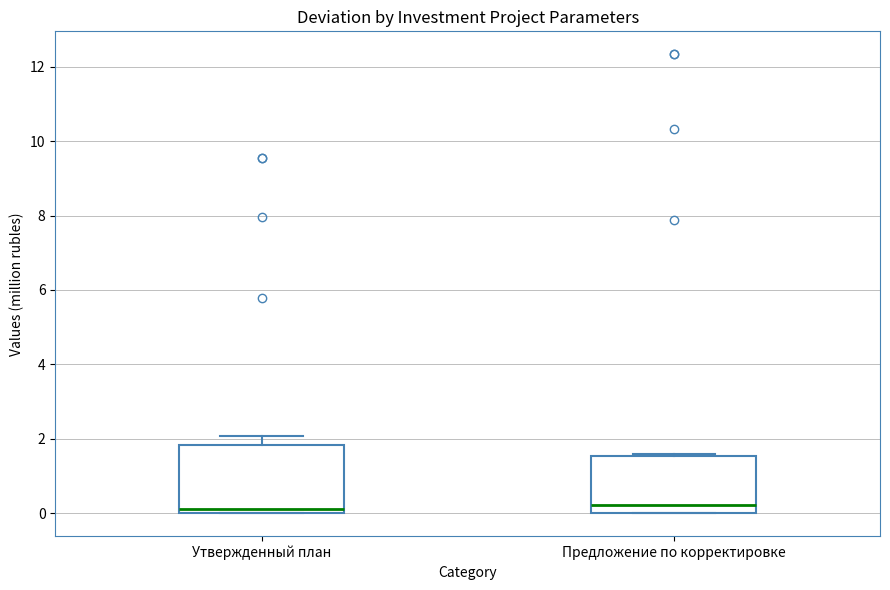

Reading left to right, transcribe this box plot: for each box, give where its median line is, the range the box spans, and where its two whiskers end, as read against the y-axis. The values are not printed on the chart, so give them approximately, as read against the axis.

Утвержденный план: median 0.2, box 0.0 to 1.8, whiskers 0.0 to 2.0
Предложение по корректировке: median 0.2, box 0.0 to 1.6, whiskers 0.0 to 1.6